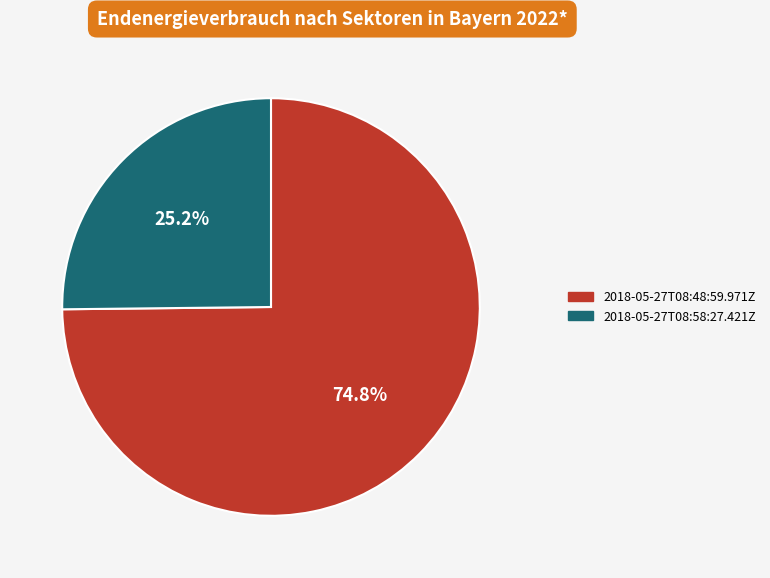

To the nearest percent, what percentage of the pie is 2018-05-27T08:58:27.421Z?

25%